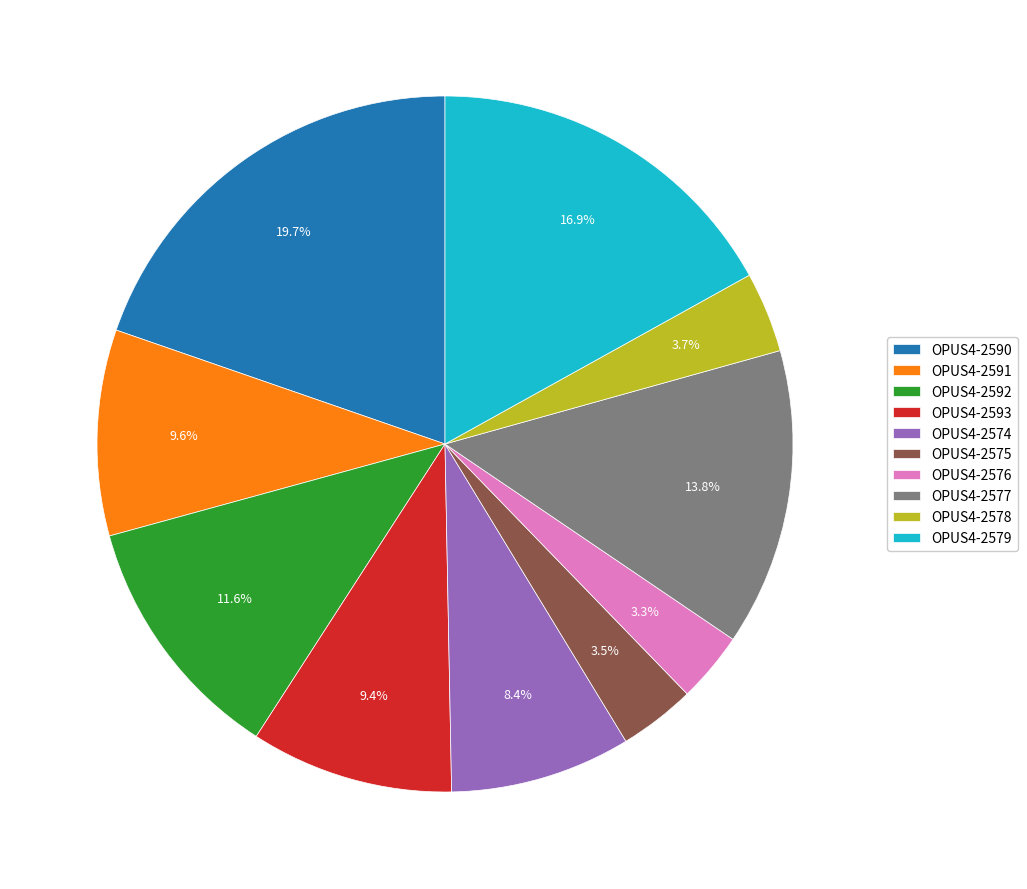

Which has a higher value, OPUS4-2593 or OPUS4-2592?

OPUS4-2592